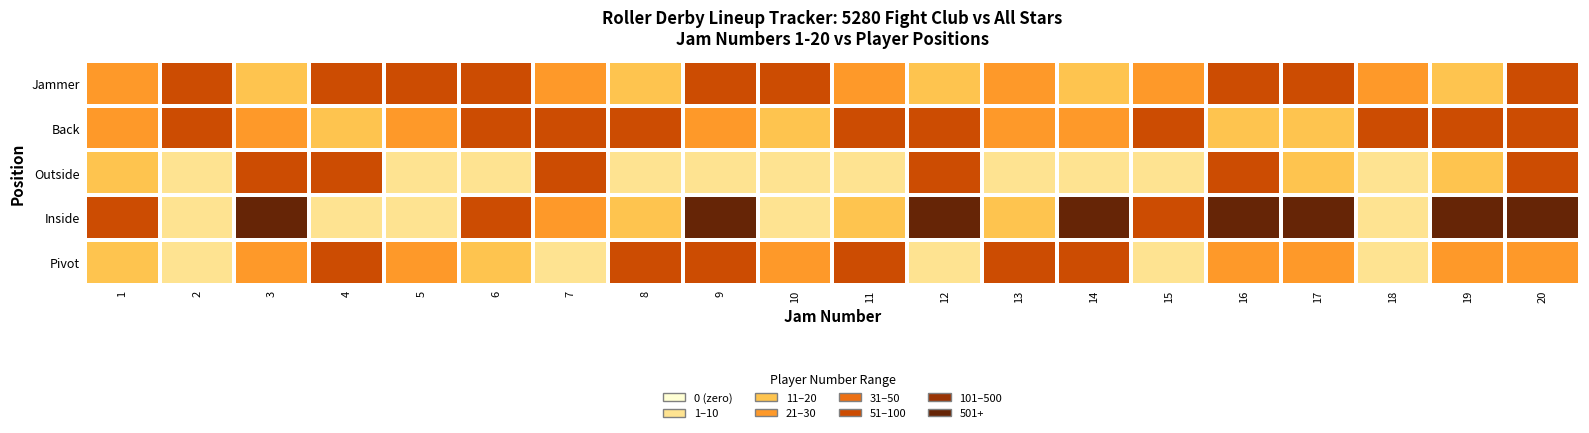

Between 7 and 15, which is larger?

7